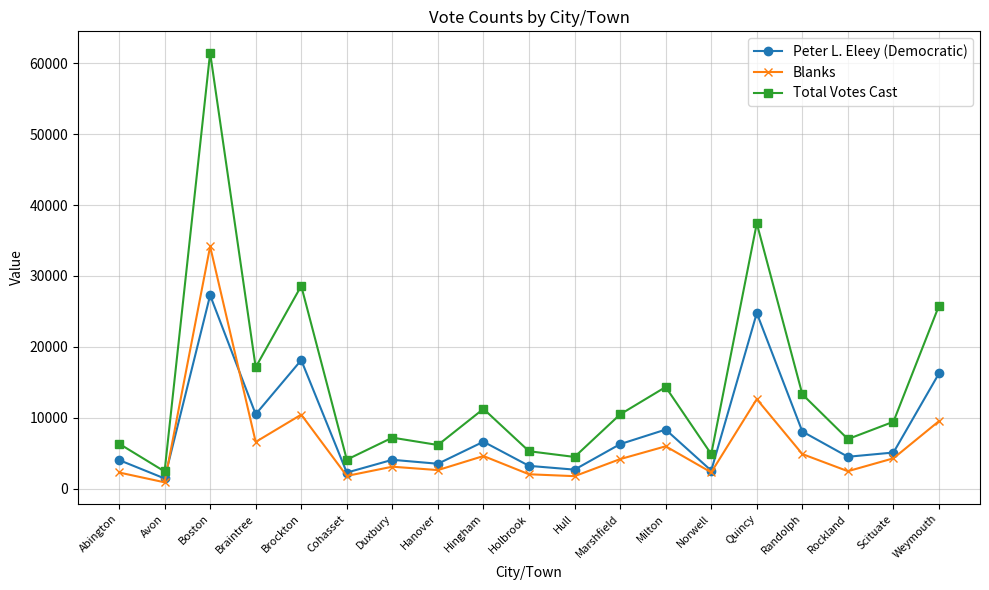

How many lines are shown in the chart?

3